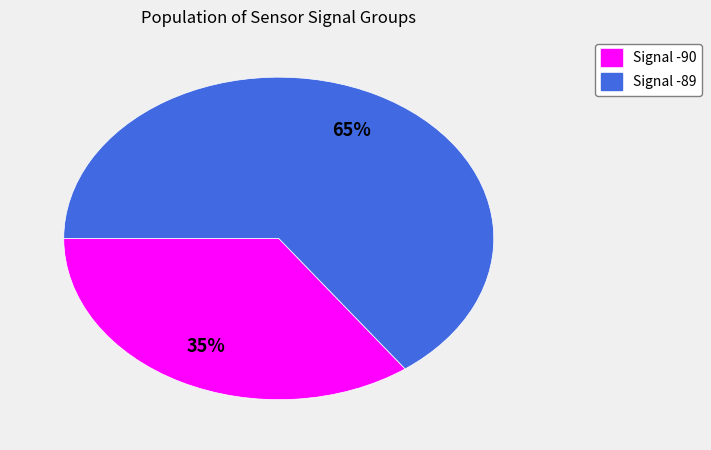

Is there a majority slice in this chart?

Yes